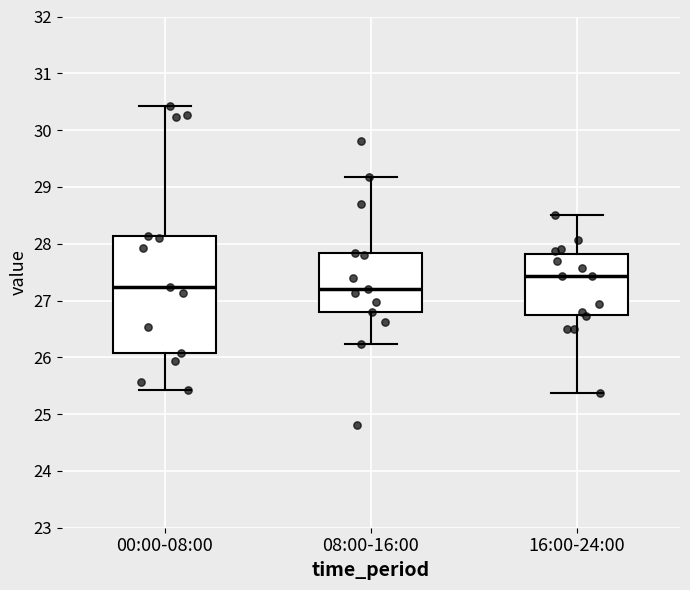

Where does the lower whisker of the box for 16:00-24:00 end on the y-axis? The values are not printed on the chart, so give them approximately, as read against the axis.

25.4